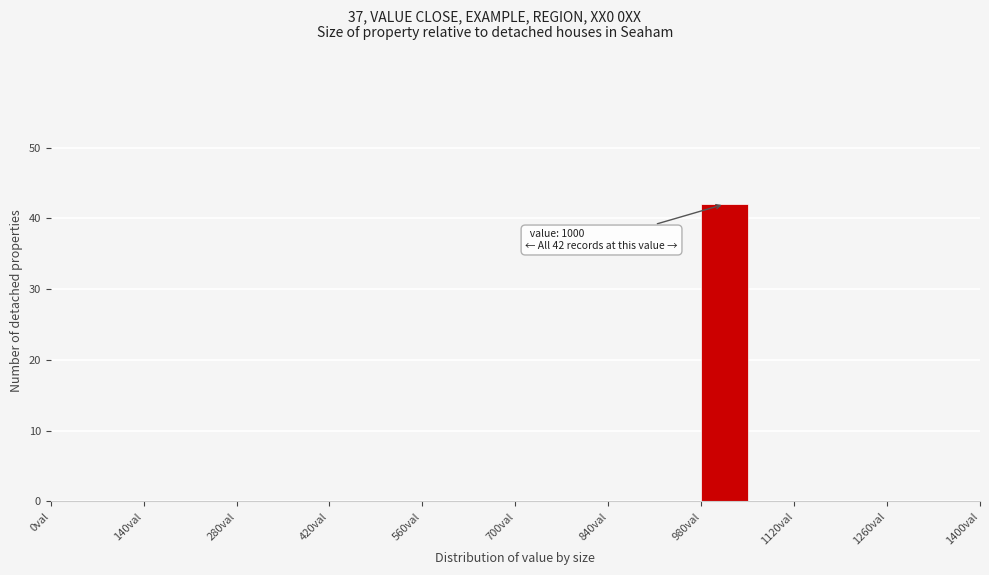

Read against the x-axis, roughly where is the centre of the tallest bar?

1020